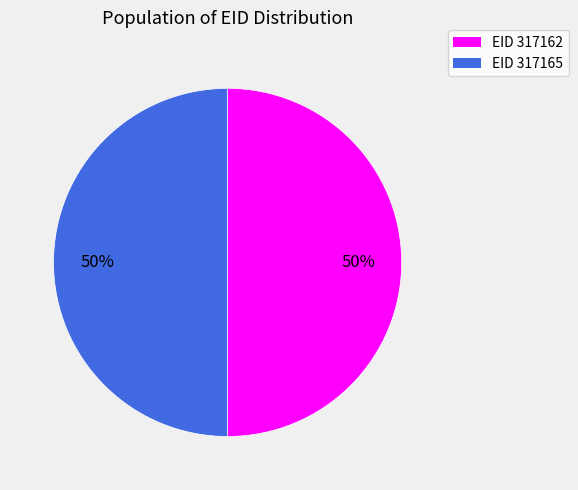

Count the number of slices in the pie.

2